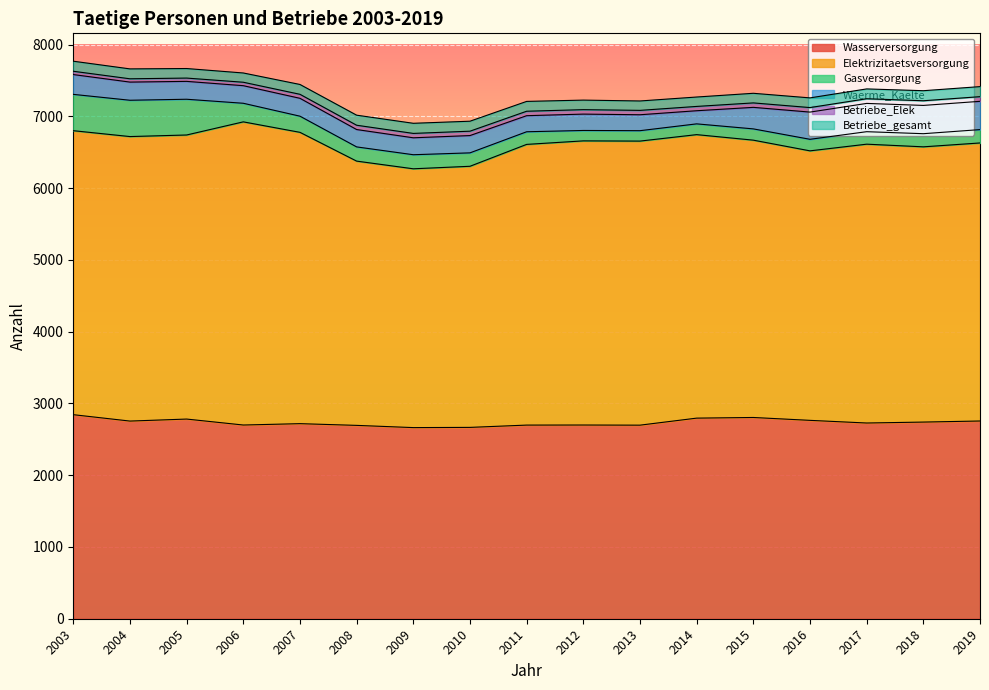

What is the average value of the Betriebe_gesamt series?

136